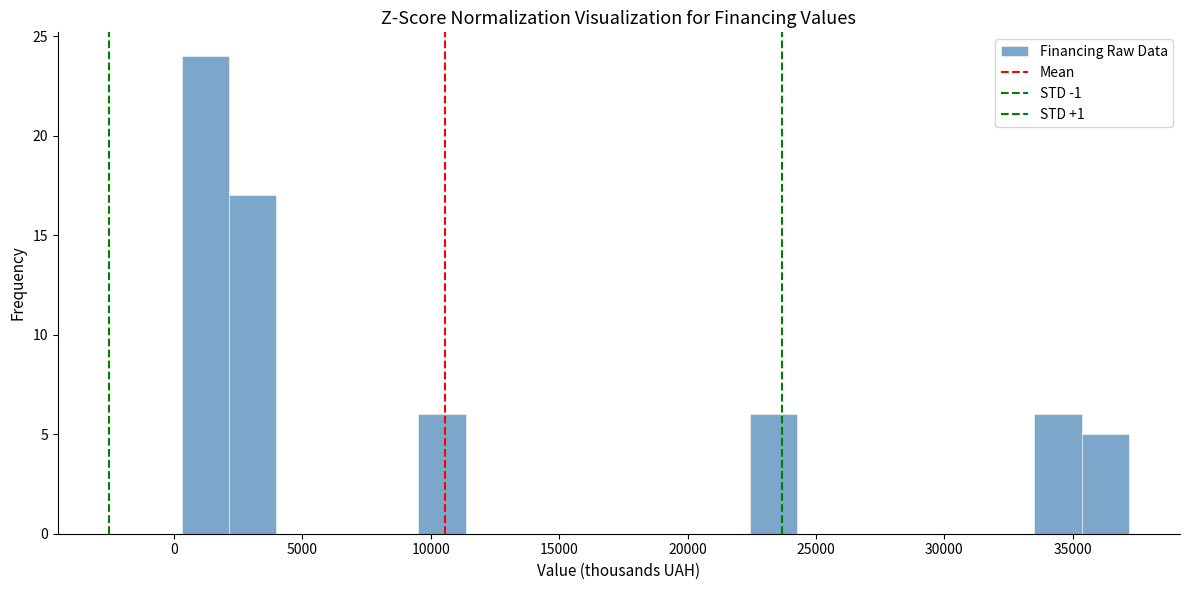

Read against the x-axis, roughly where is the centre of the tallest bar?

1000